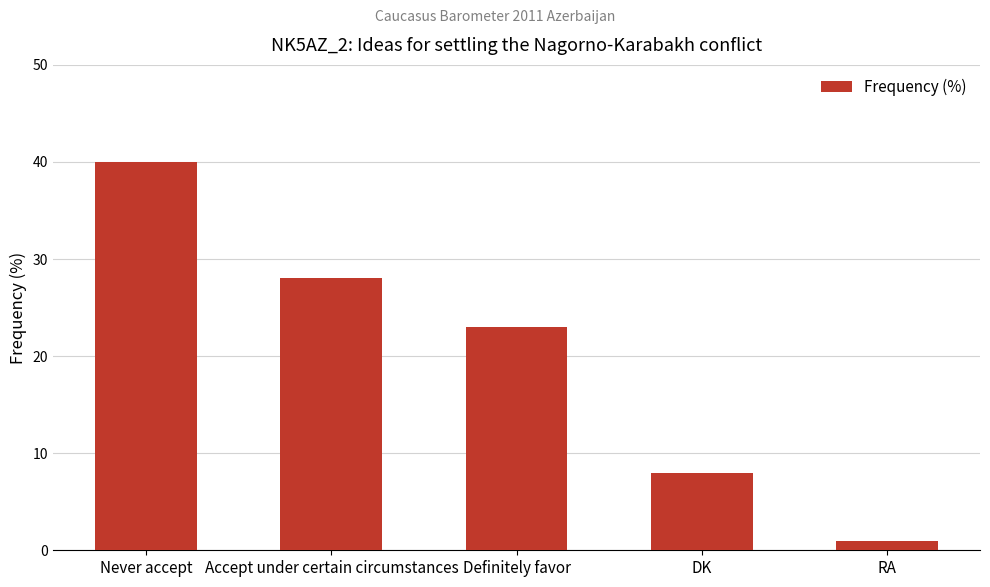

What is the sum of all values?

100